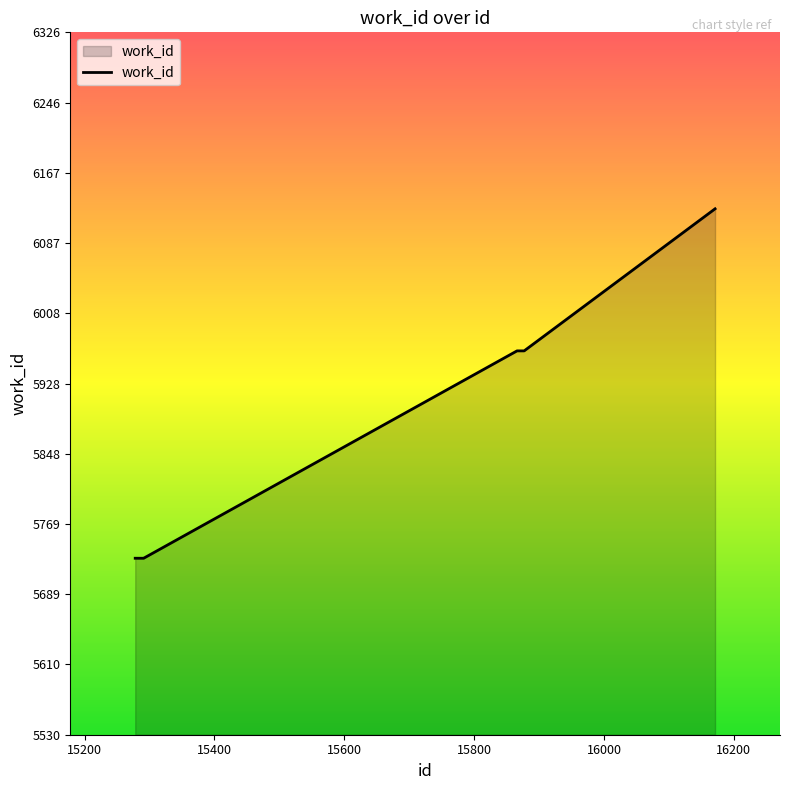

What is the average value?

5838